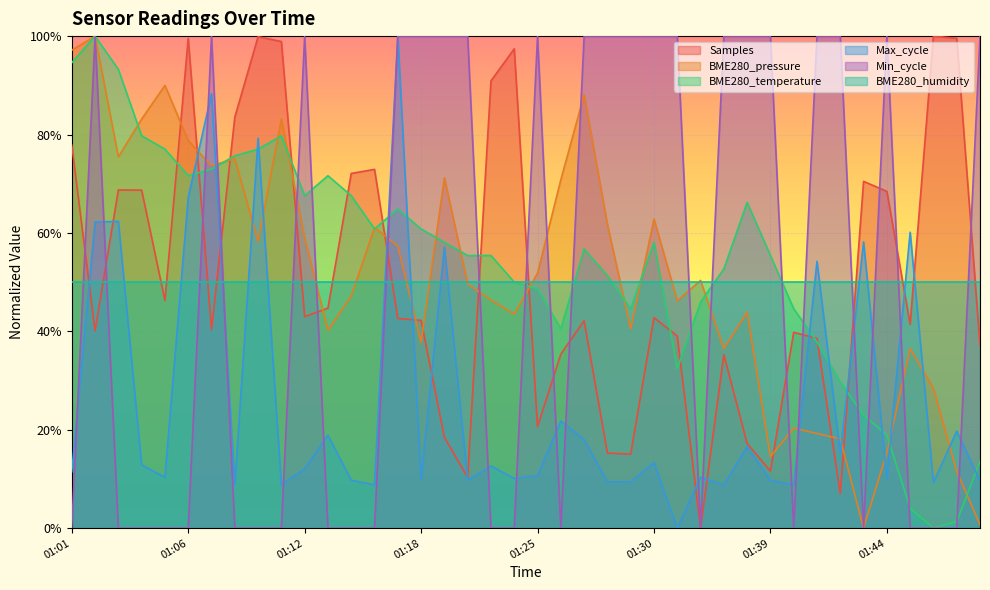

True or false: BME280_pressure and Max_cycle intersect in this chart.

True